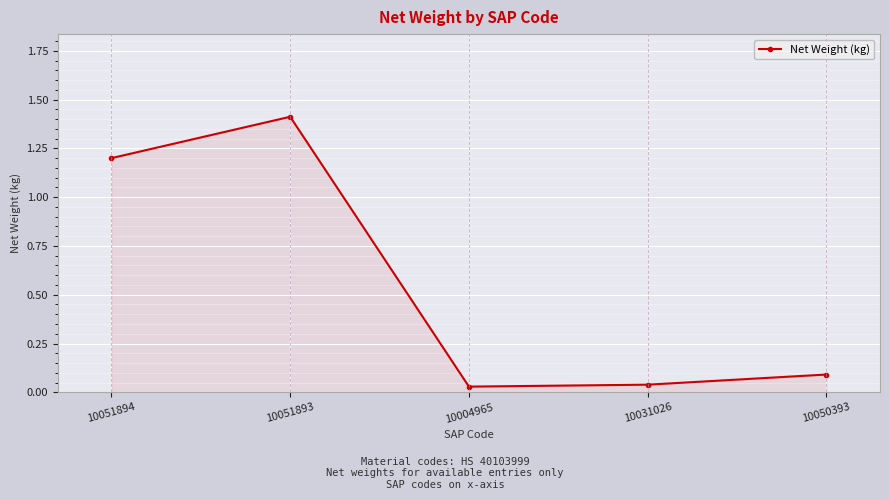

How many lines are shown in the chart?

1